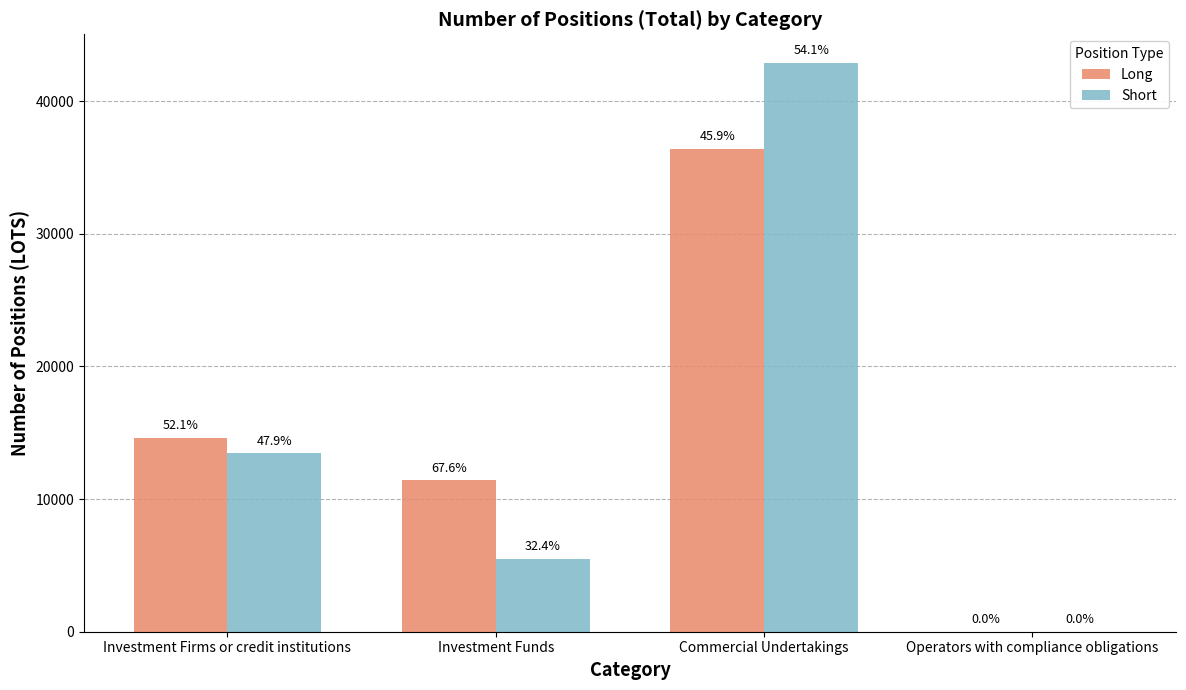

Is it true that Long equals 49270.2 at Commercial Undertakings?

False